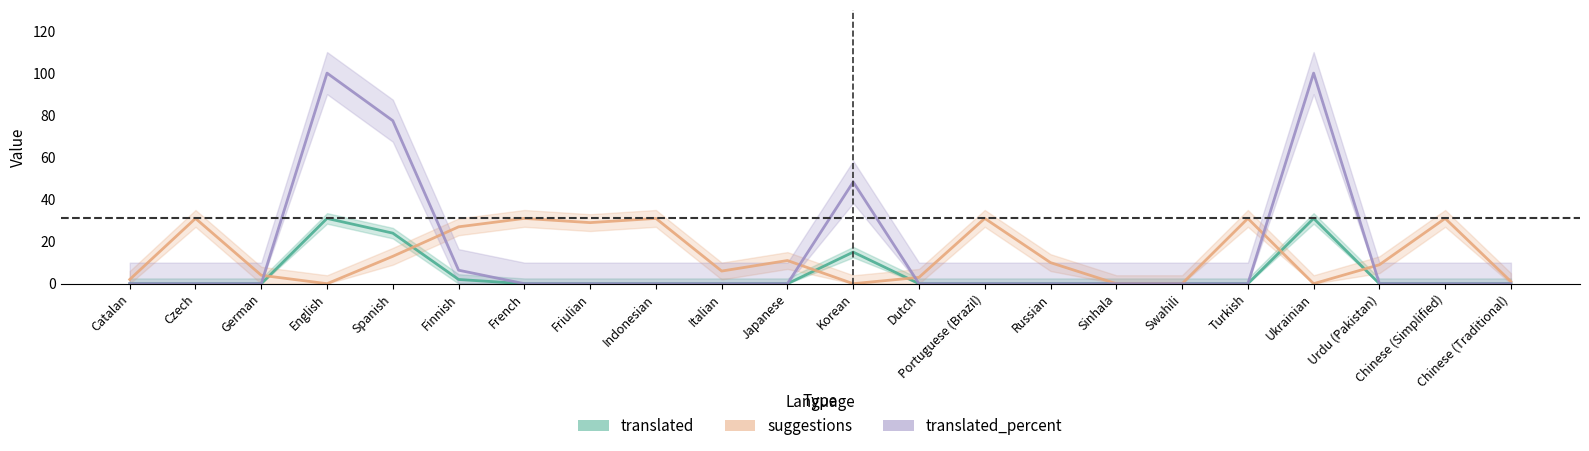

Does the chart display data point markers on the line(s)?

No